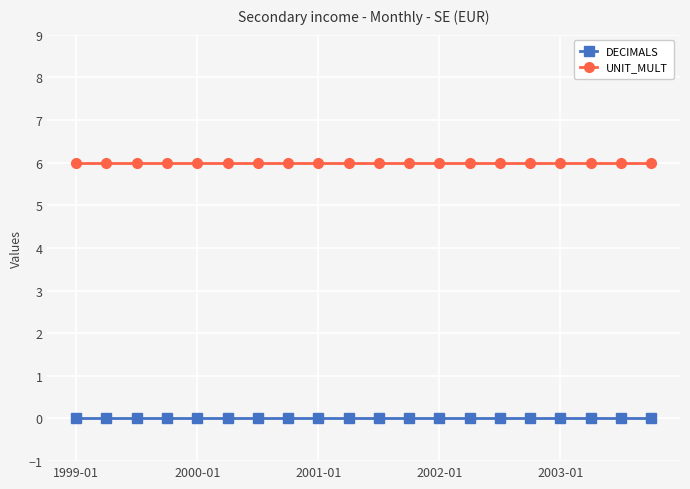

Rank the series by their average value, from lowest to highest.

DECIMALS, UNIT_MULT